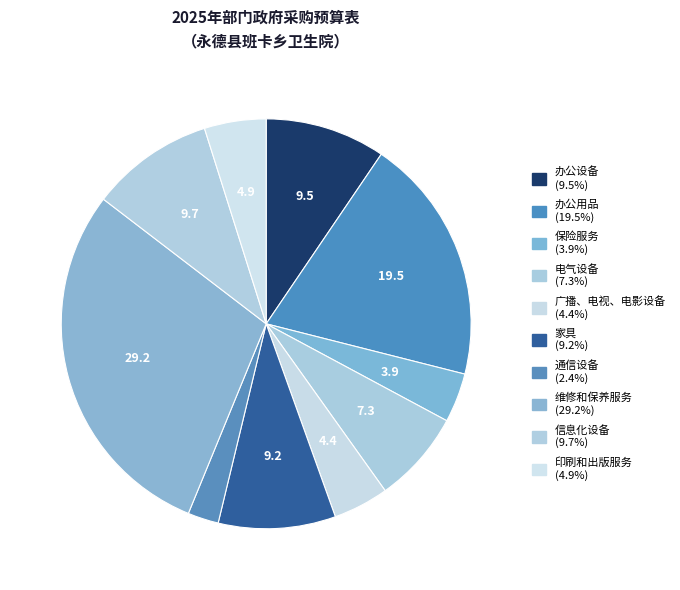

Which slice is the largest?

维修和保养服务